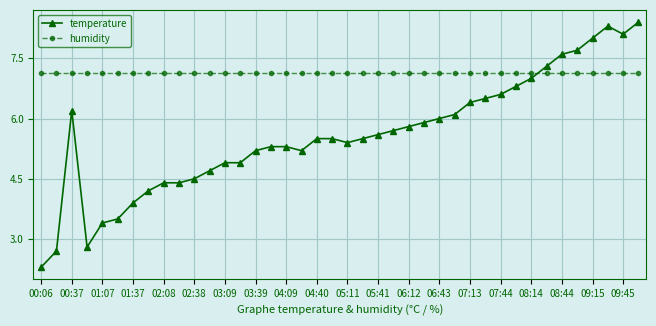

Which series has the largest total across all categories?

humidity